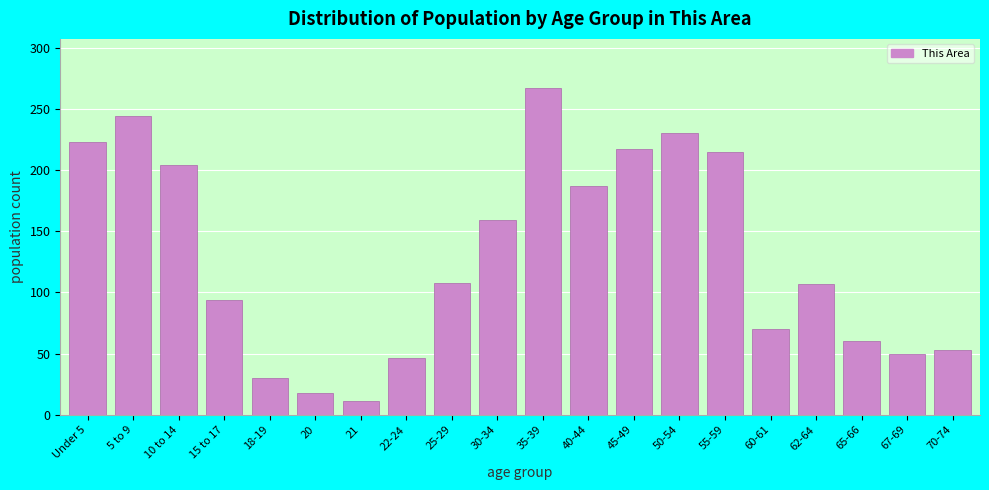

What is the label of the 5th bar from the right?

60-61